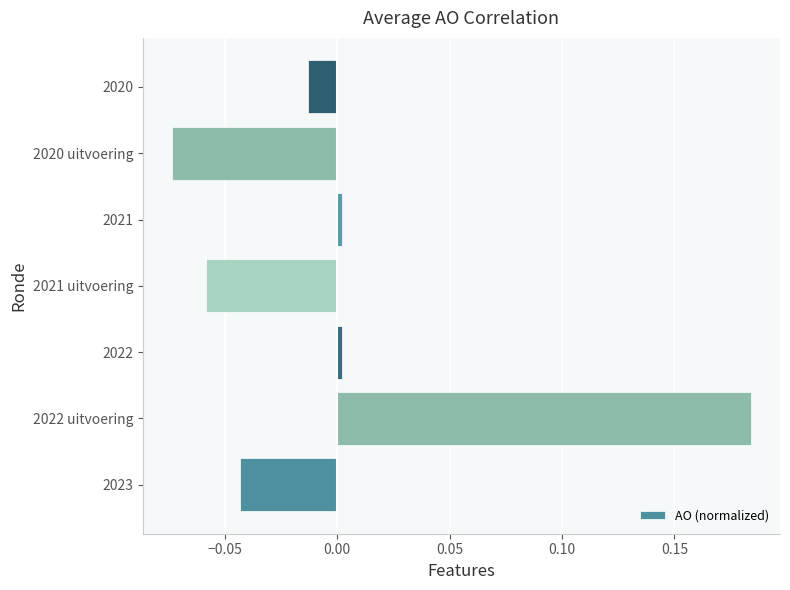

The value at 2023 is -0.1. True or false?

False